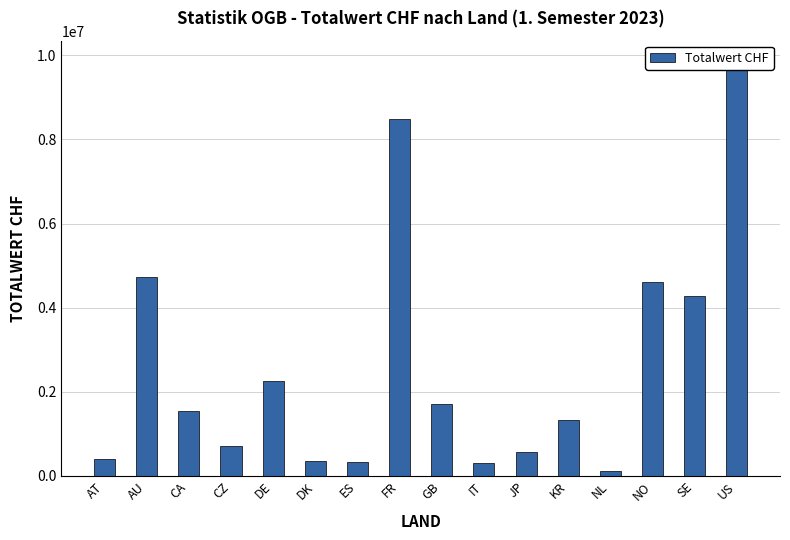

Which category has the lowest value across all series?

NL